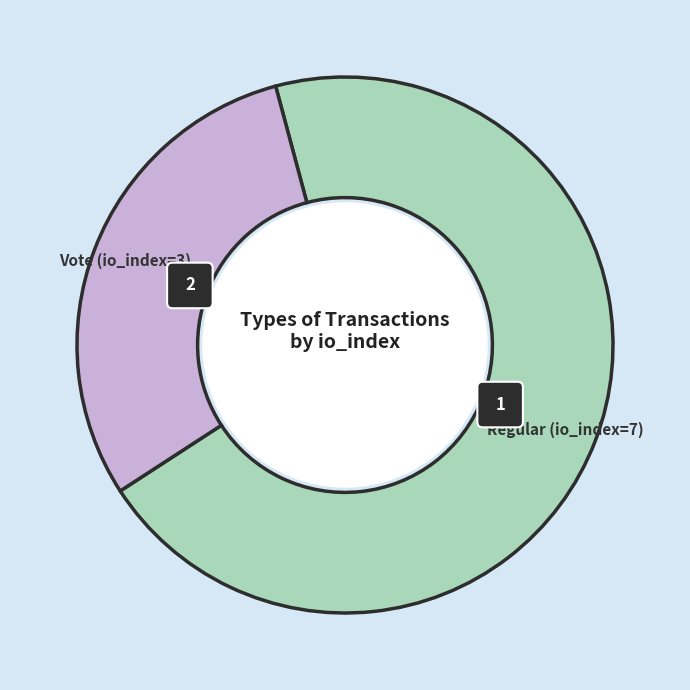

Does any single category account for the majority?

Yes